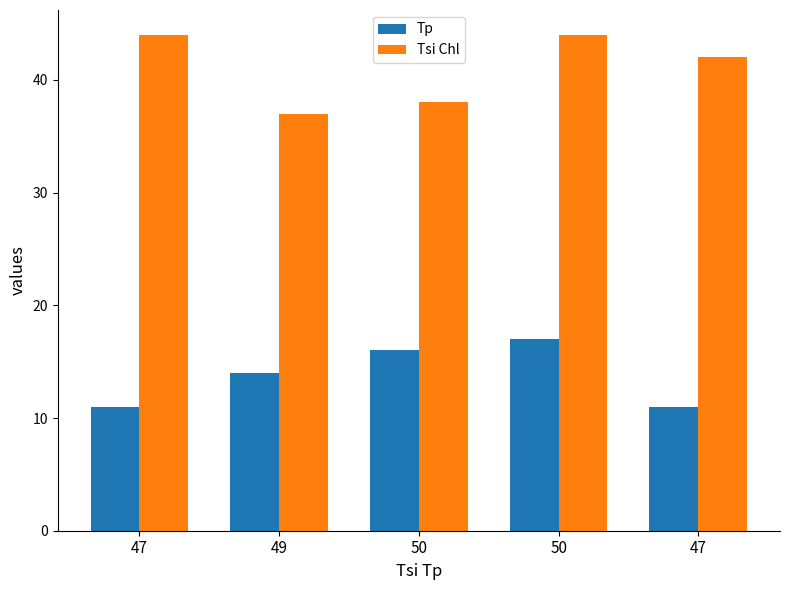

Does the chart contain any negative values?

No